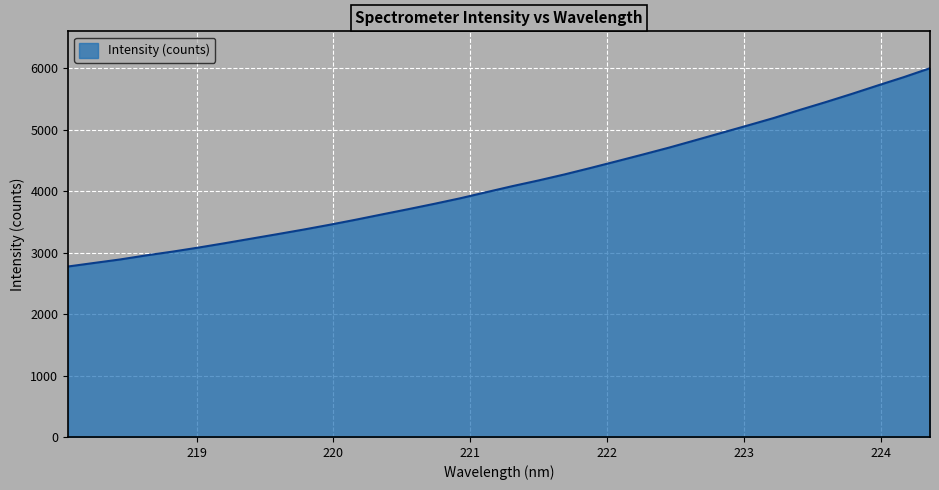

What is the difference between the maximum and minimum values?

3226.7